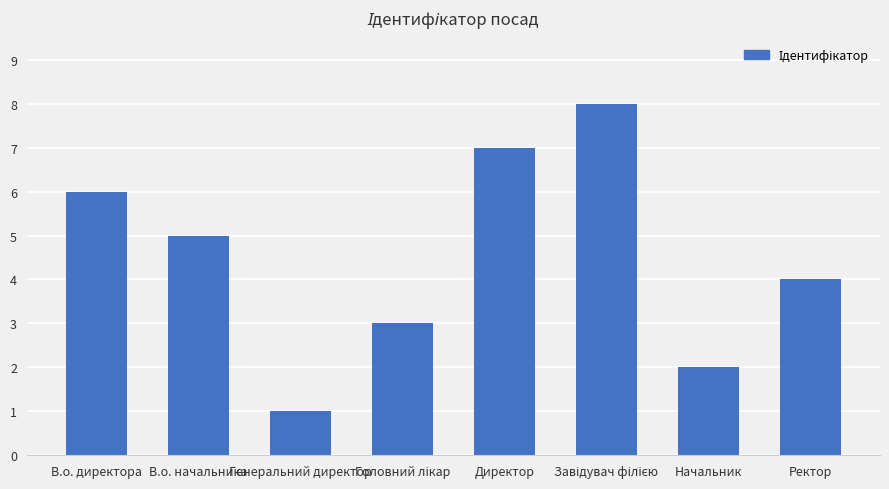

What is the sum of the values at Генеральний директор and Ректор?

5